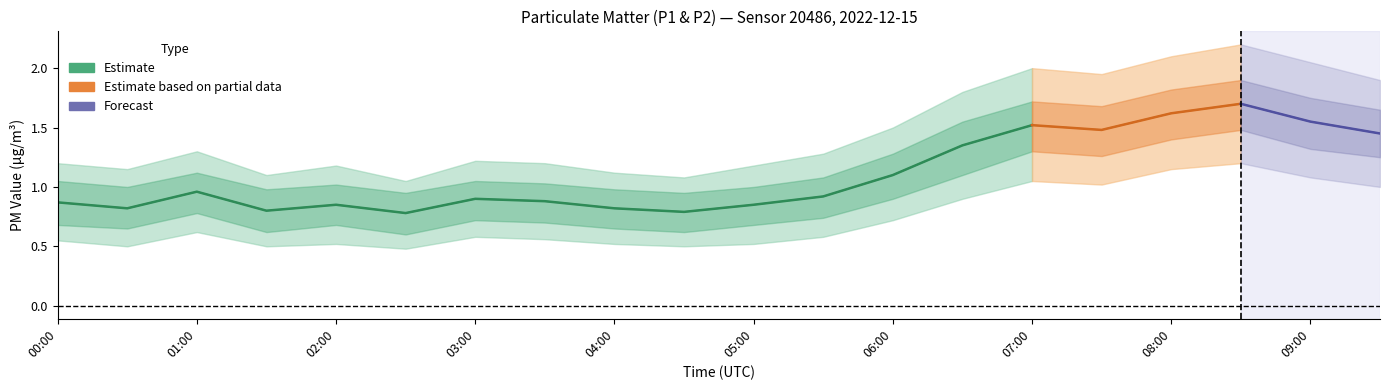

What is the difference between the P1 values at 03:00 and 07:00?

0.6